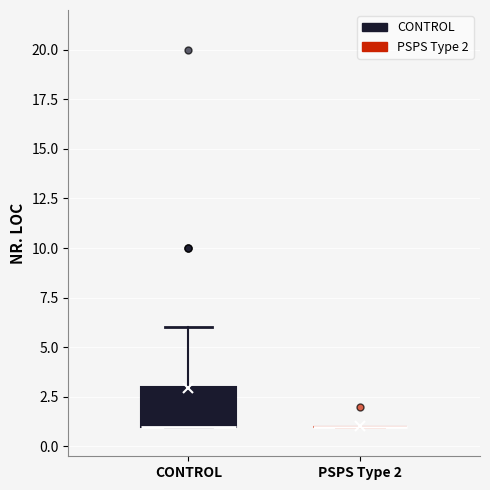

Reading left to right, transcribe this box plot: for each box, give where its median line is, the range the box spans, and where its two whiskers end, as read against the y-axis. The values are not printed on the chart, so give them approximately, as read against the axis.

CONTROL: median 1 (drawn on the box's lower edge), box 1 to 3, whiskers 1 to 6
PSPS Type 2: box collapsed to a line at 1, whiskers 1 to 1